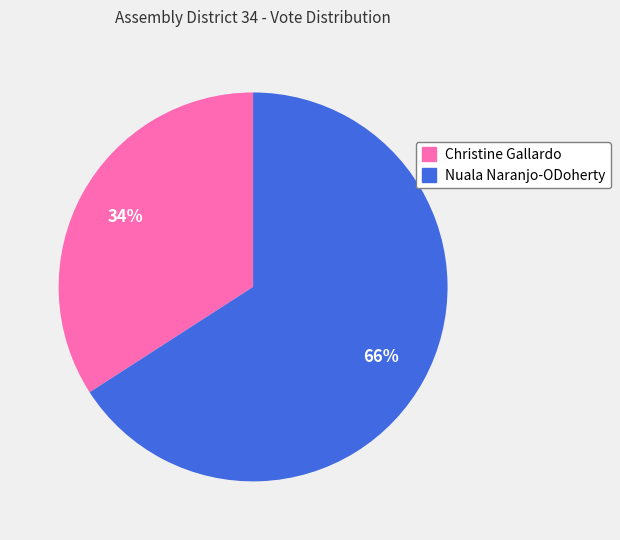

What is the largest slice in the pie chart?

Nuala Naranjo-ODoherty